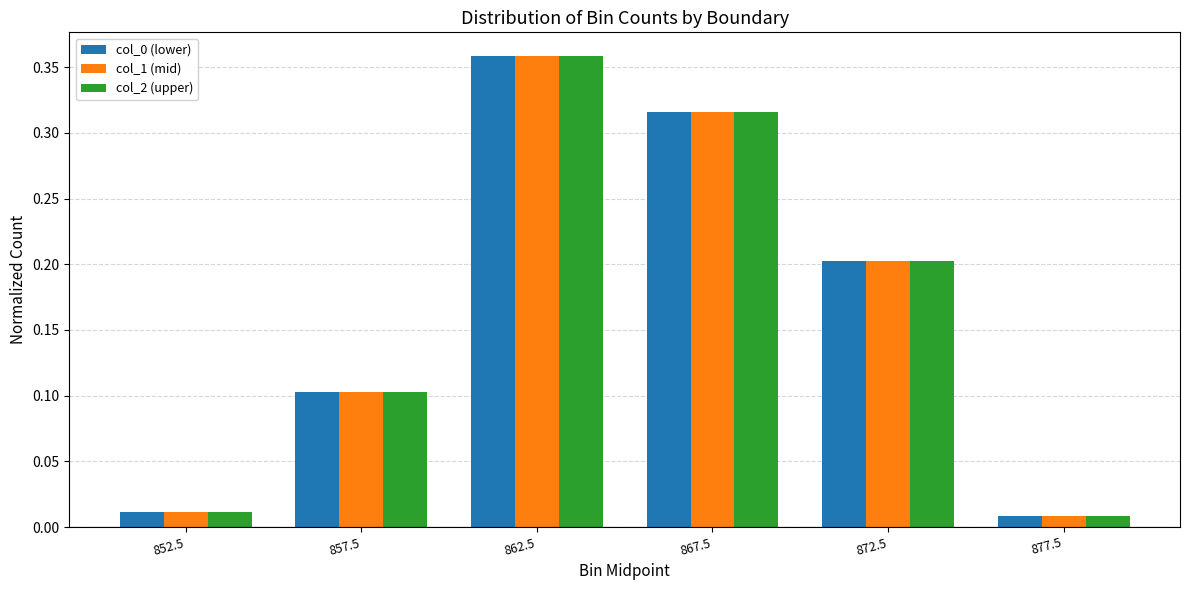

Which category has the highest value across all series?

862.5